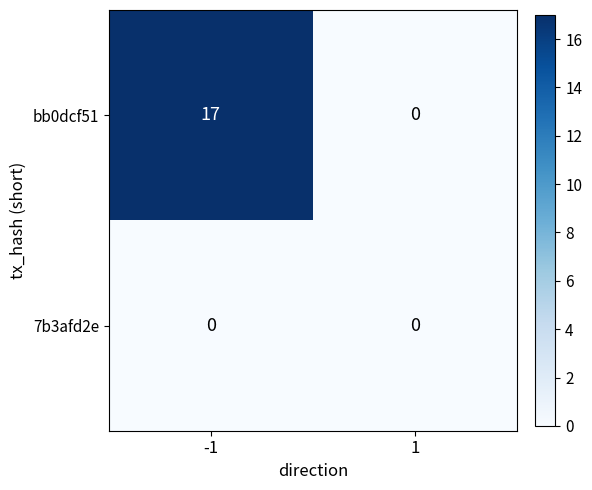

Between -1 and 1, which series saw the biggest shift?

bb0dcf51